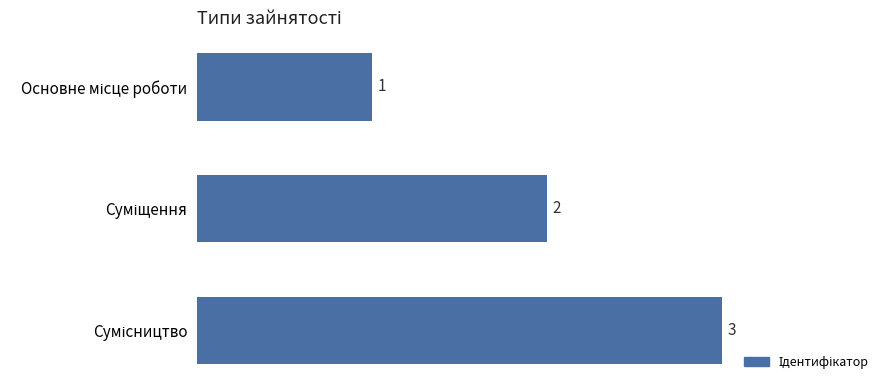

How many values are between 1 and 3?

3